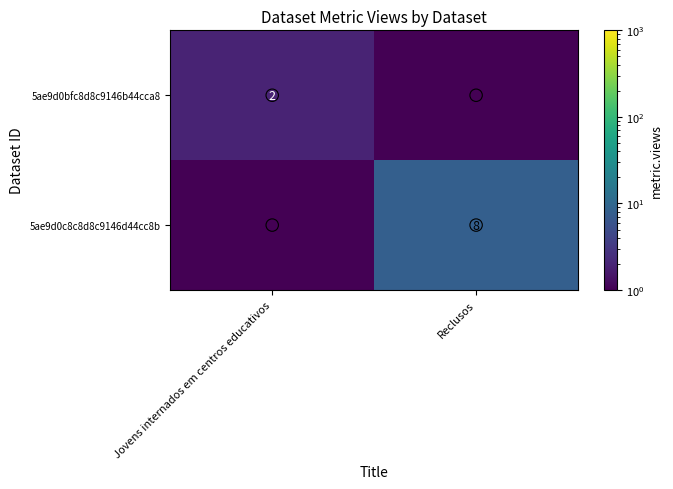

The value of 5ae9d0c8c8d8c9146d44cc8b at Reclusos is 4.3. True or false?

False